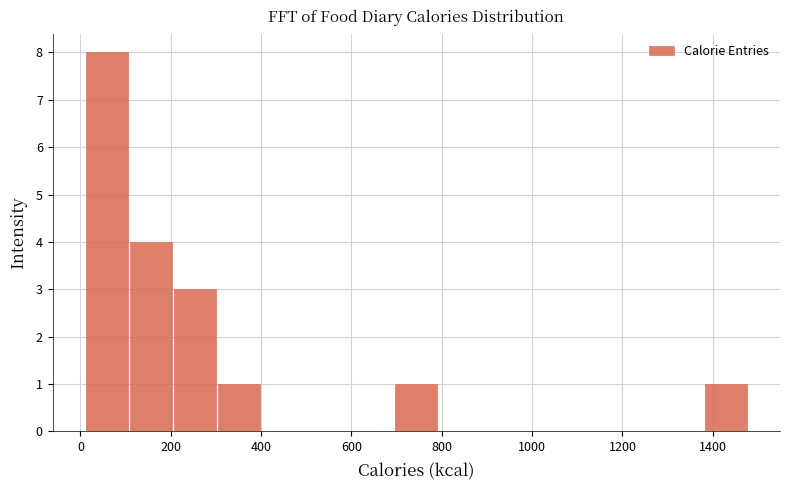

Over which range of the x-axis is the bar tallest?

0 to 100